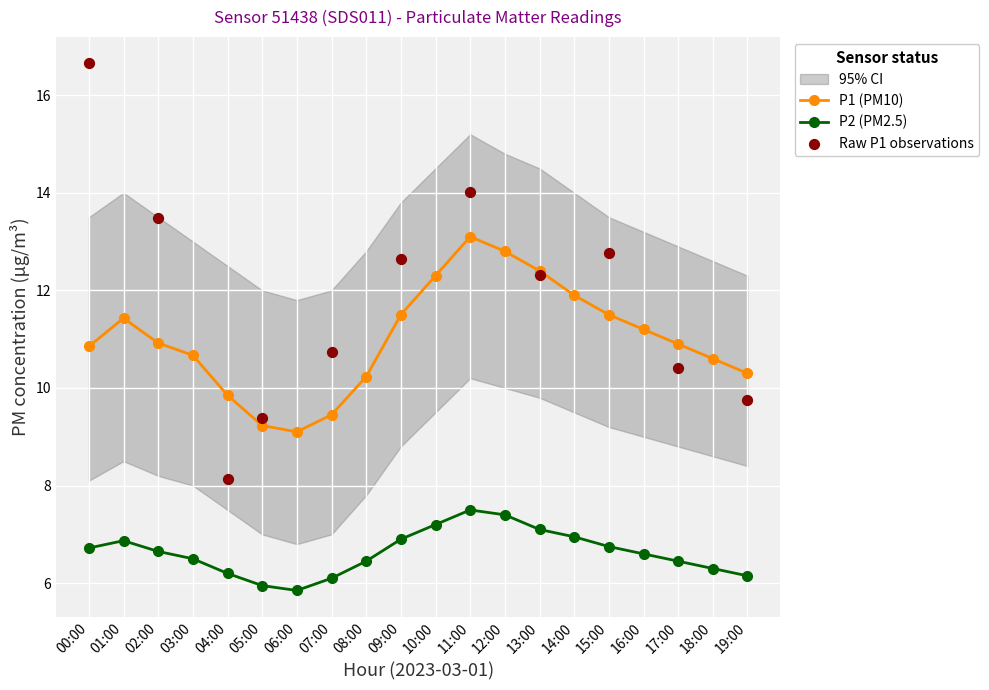

At how many categories does at least one series exceed 11?

9